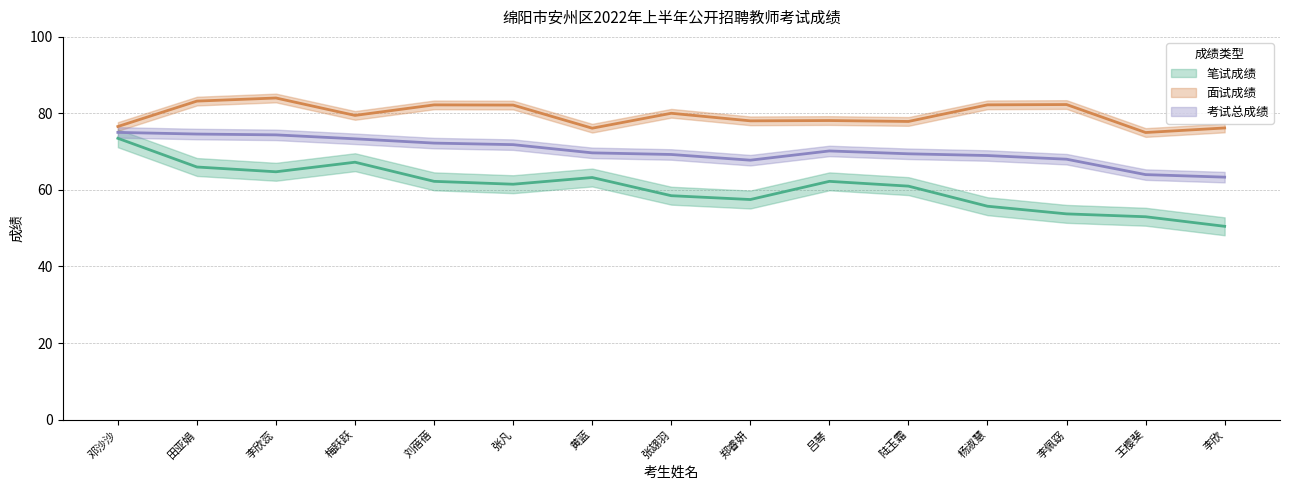

True or false: 考试总成绩 and 面试成绩 cross at least once.

False